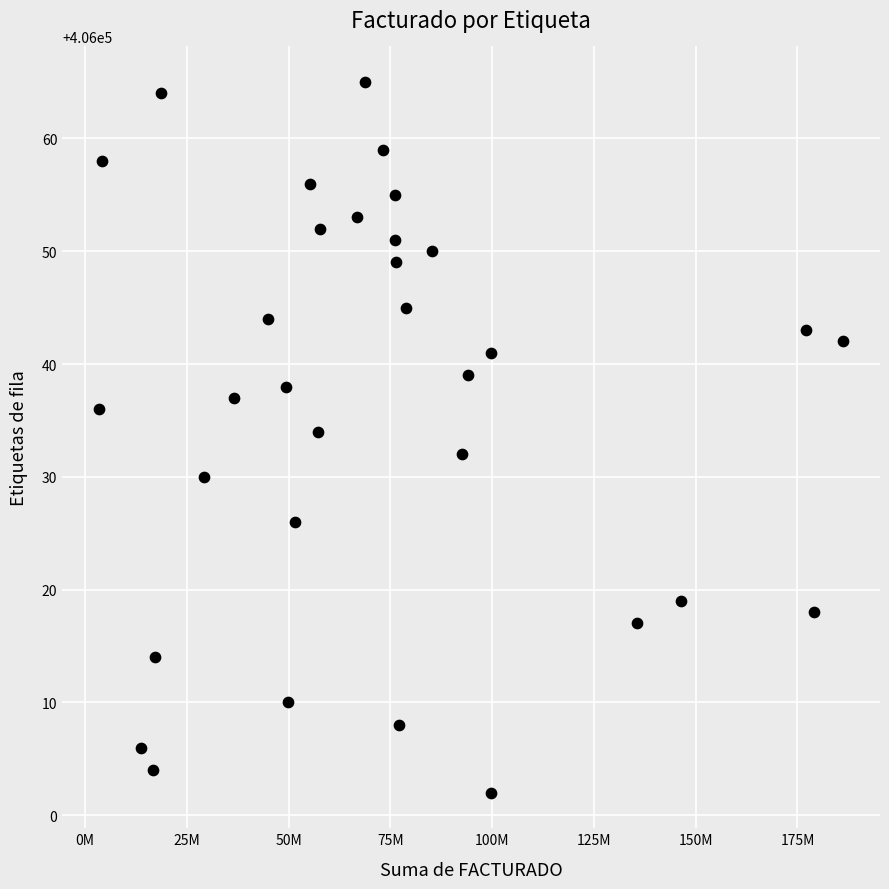

What is the range of Y values (max minus min)?

63